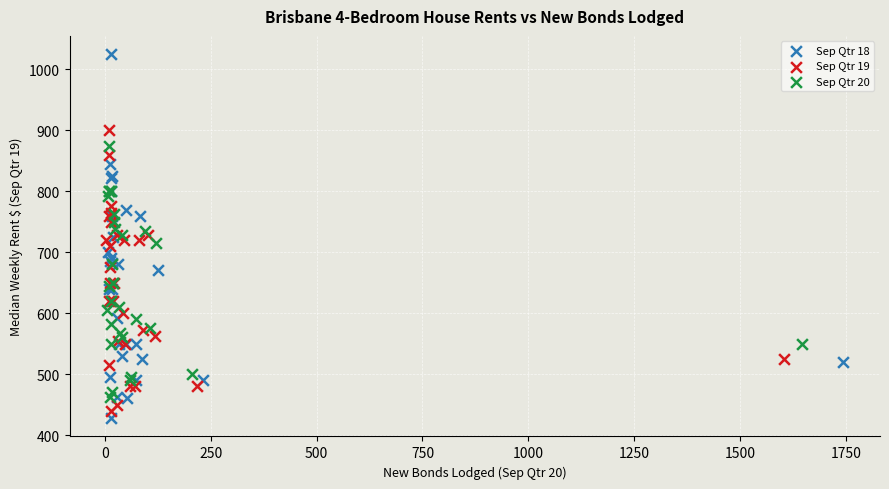

Which series has the widest spread of Y values?

Sep Qtr 18